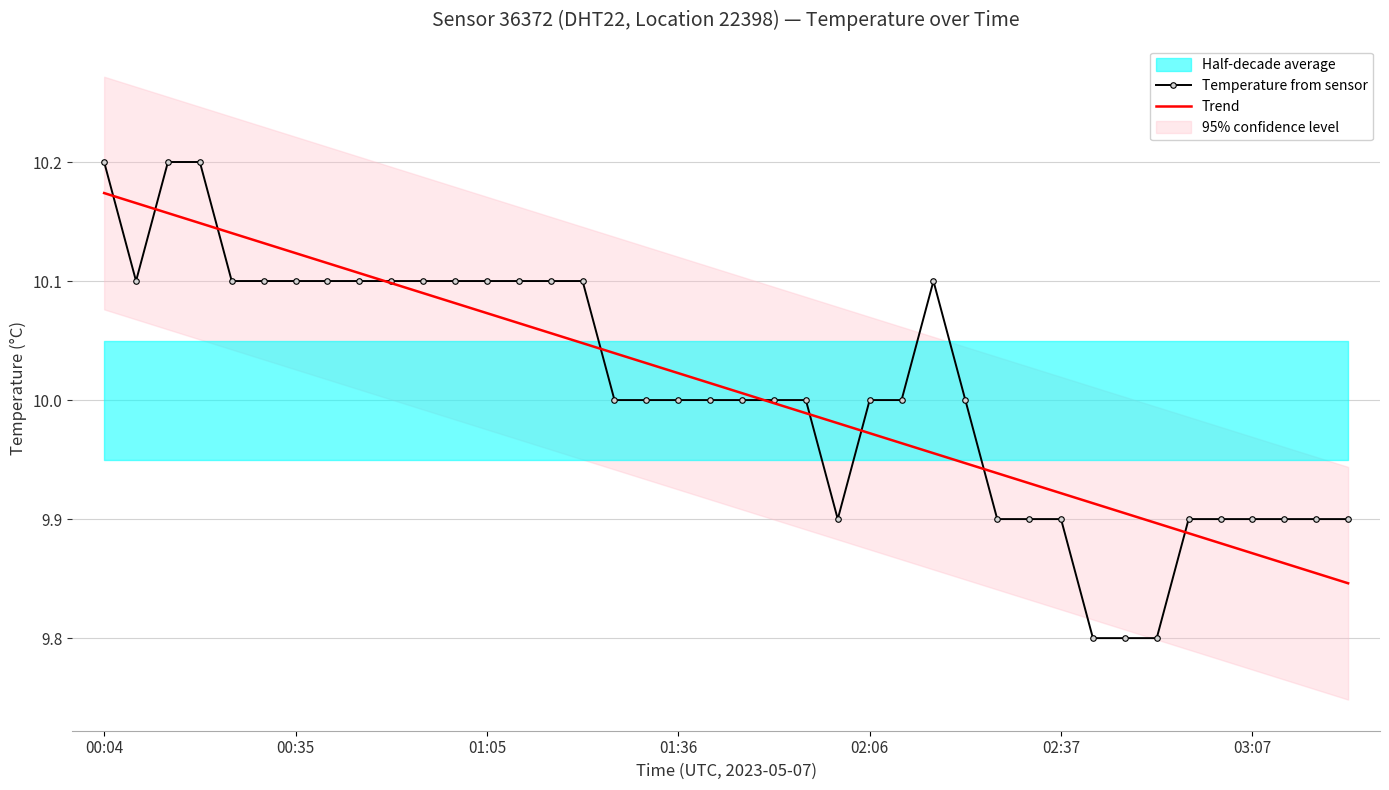

After their last crossing, which series has the higher values: Temperature from sensor or Trend?

Temperature from sensor